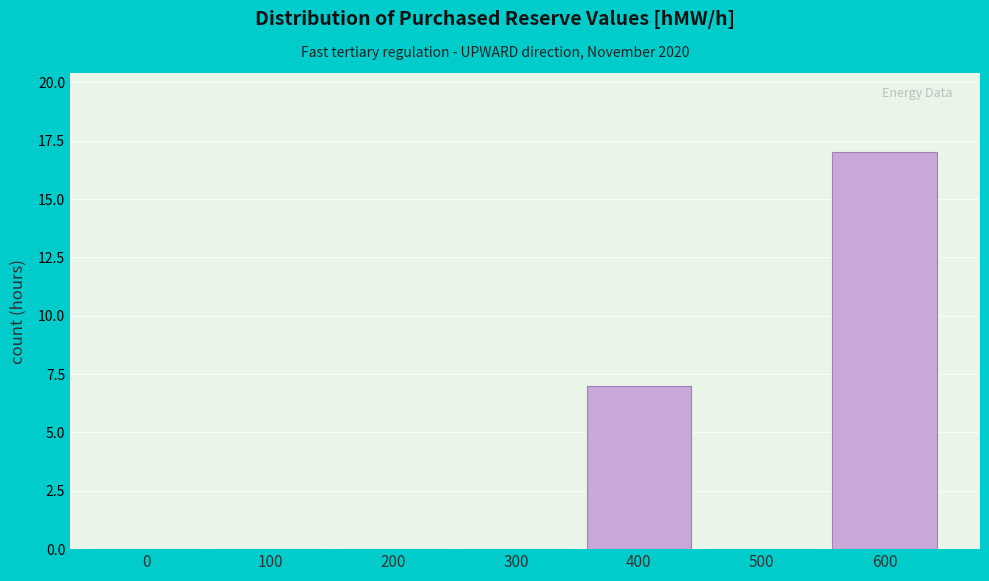

Reading left to right, list all the values displayed in this chart.

0=0	100=0	200=0	300=0	400=7	500=0	600=17